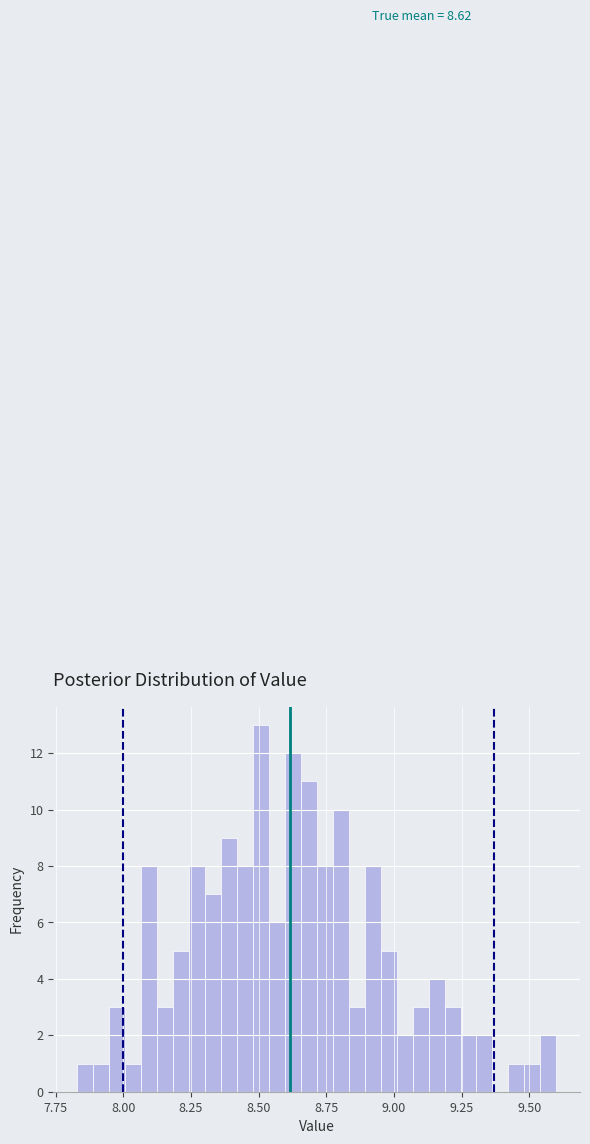

Around what value on the x-axis is the tallest bar? Give the approximate position of its centre, as read against the axis.

8.50